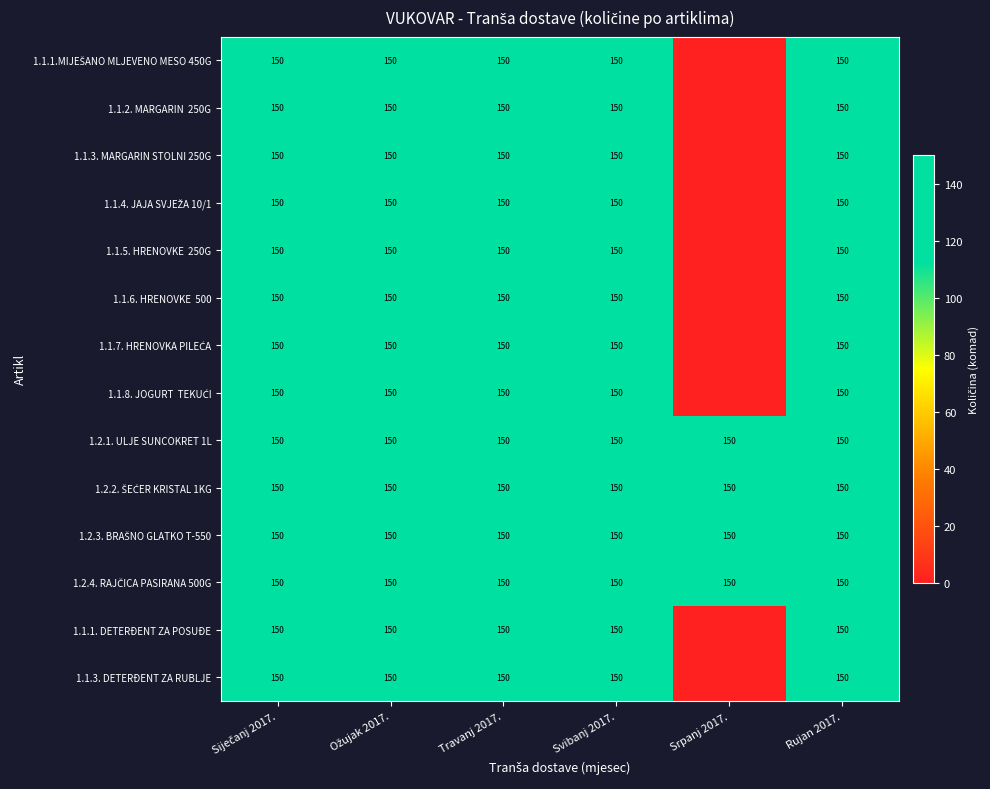

How many distinct data groups are displayed?

14